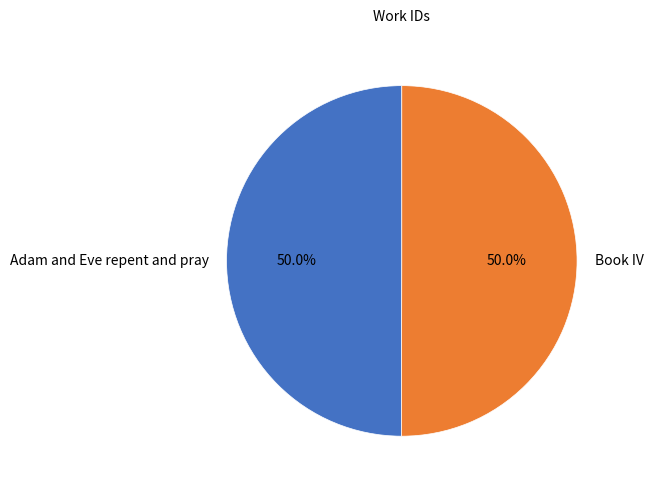

Combined, what portion of the pie is Book IV and Adam and Eve repent and pray?

100.0%